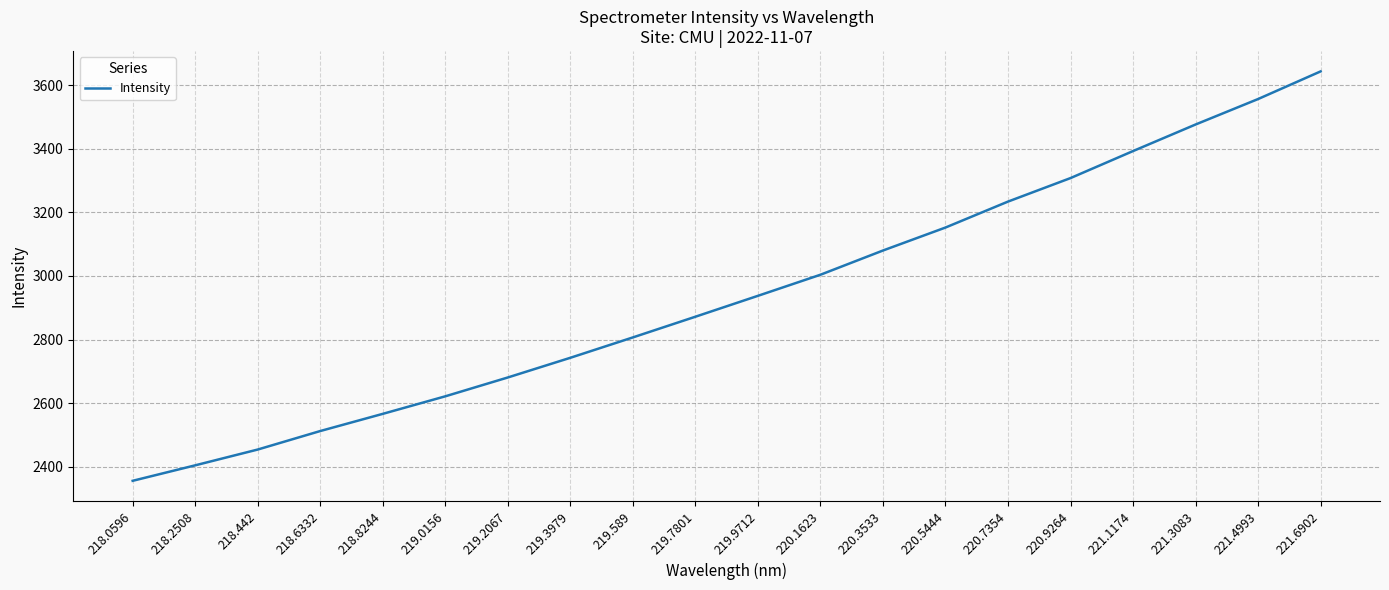

The value at 219.2067 is 2680.8. True or false?

True